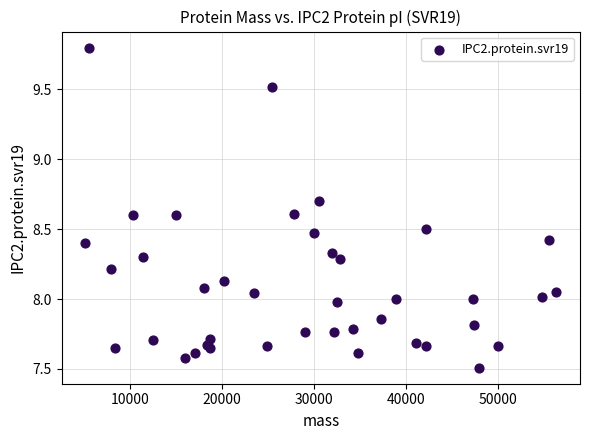

What is the range of X values (max minus min)?

51163.3